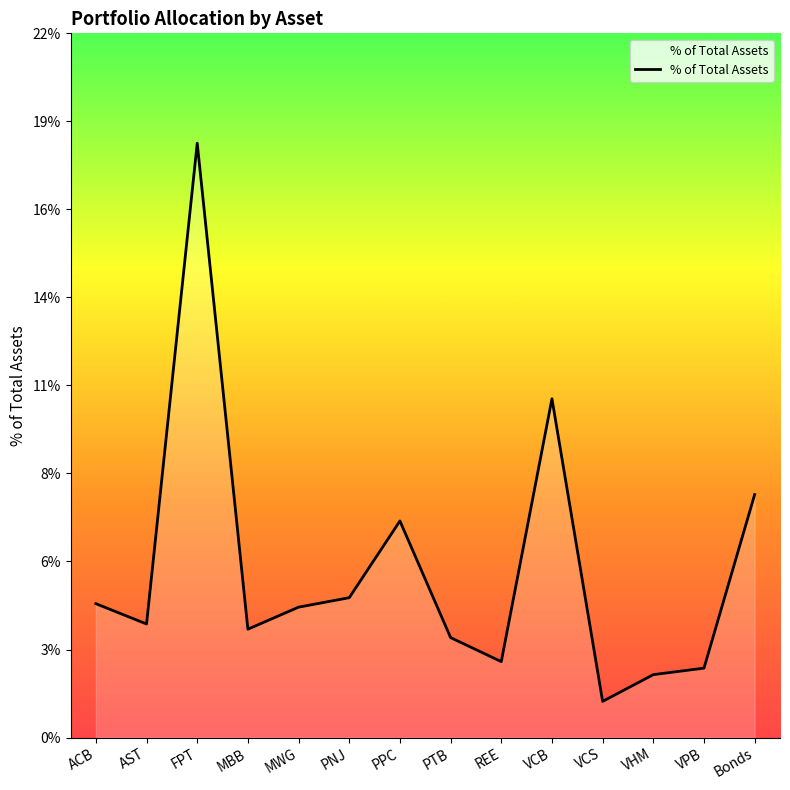

Does the chart have visible grid lines?

No